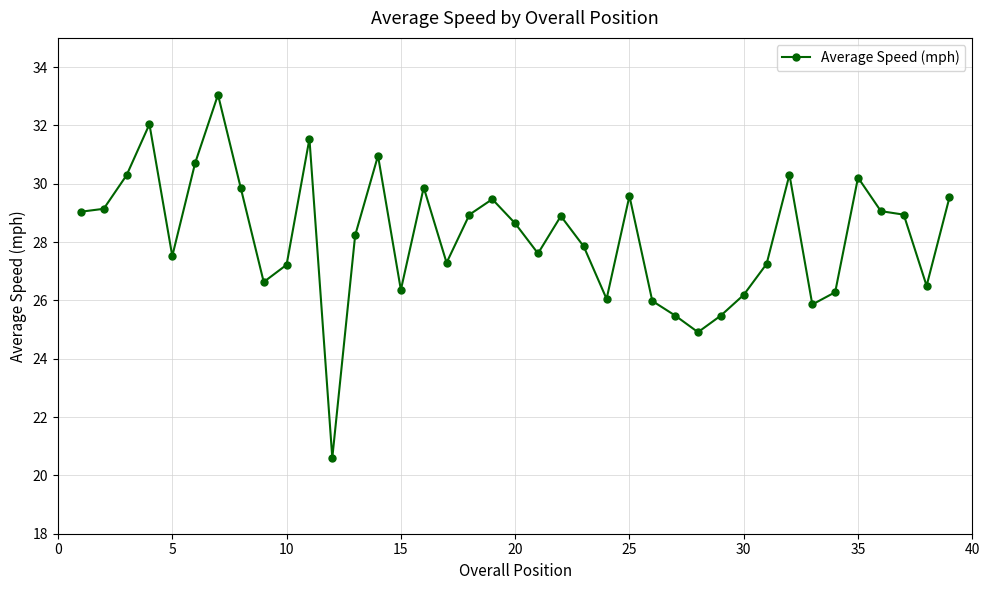

True or false: there are more than 1 points higher than both neighbors.

True